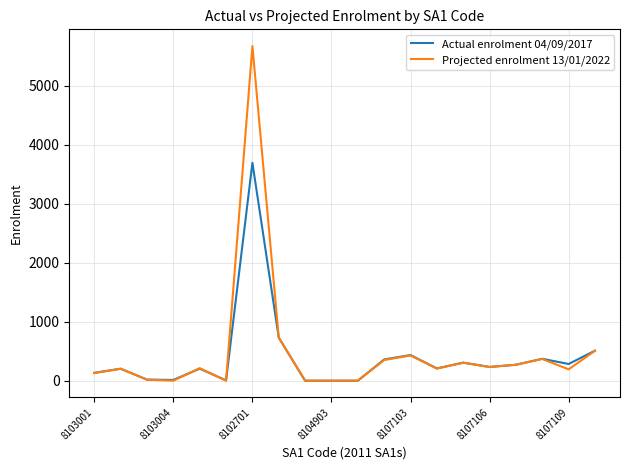

List the series in order of their peak value, highest first.

Projected enrolment 13/01/2022, Actual enrolment 04/09/2017